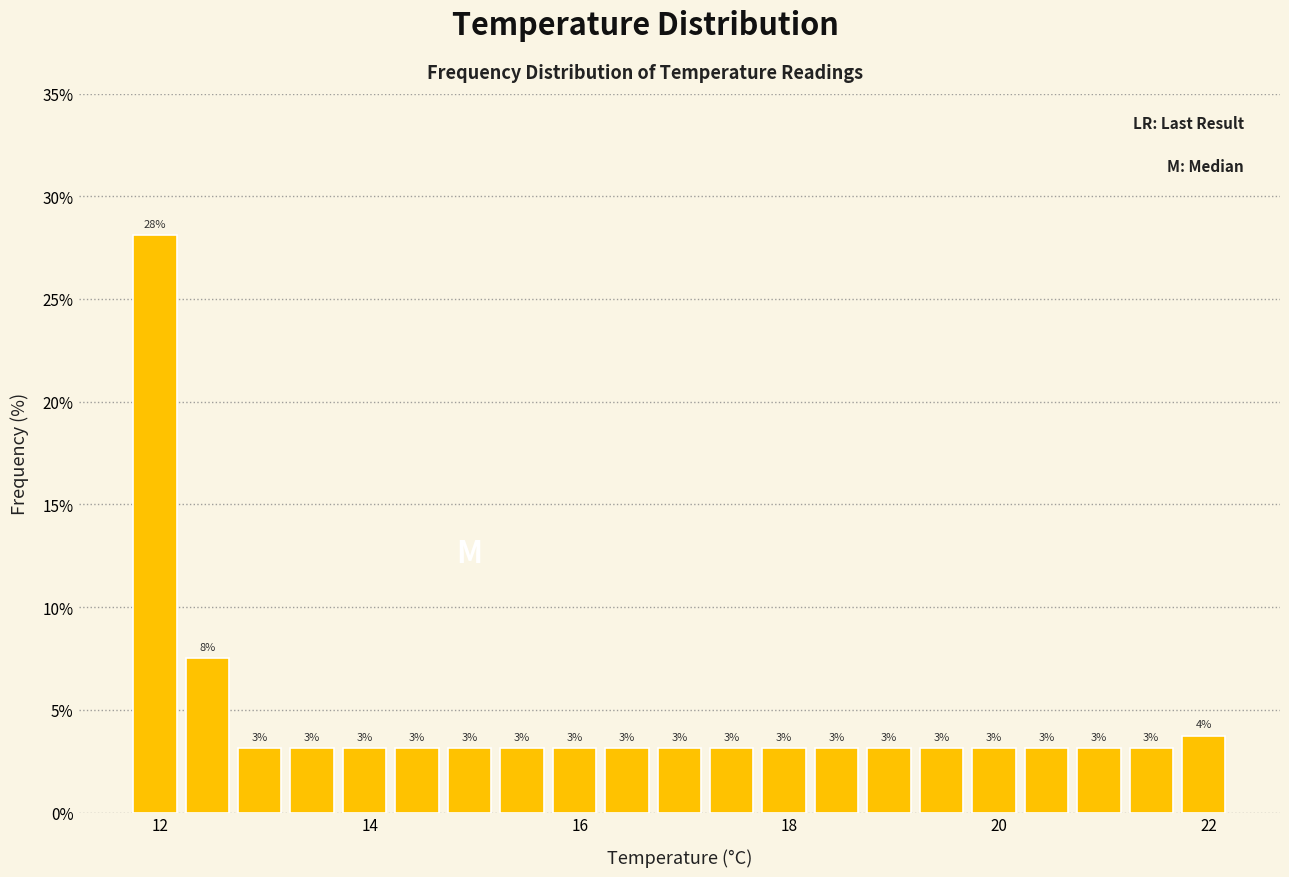

Read against the x-axis, roughly where is the centre of the tallest bar?

12.0